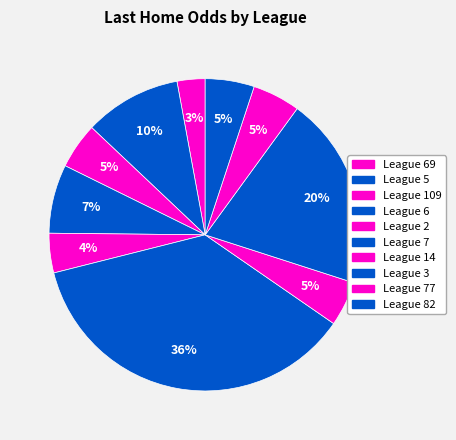

How many slices are in this pie chart?

10